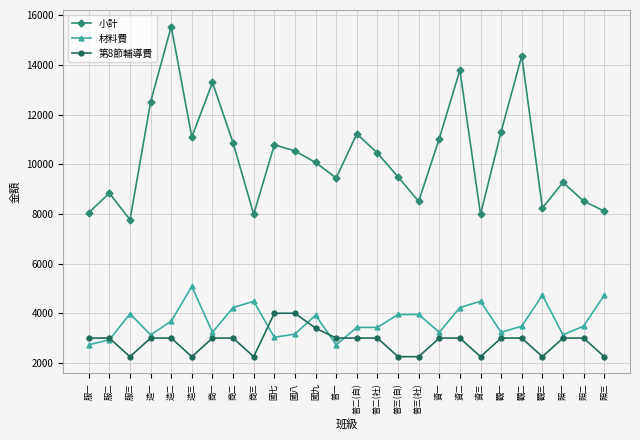

At which label does 材料費 reach its peak?

造三